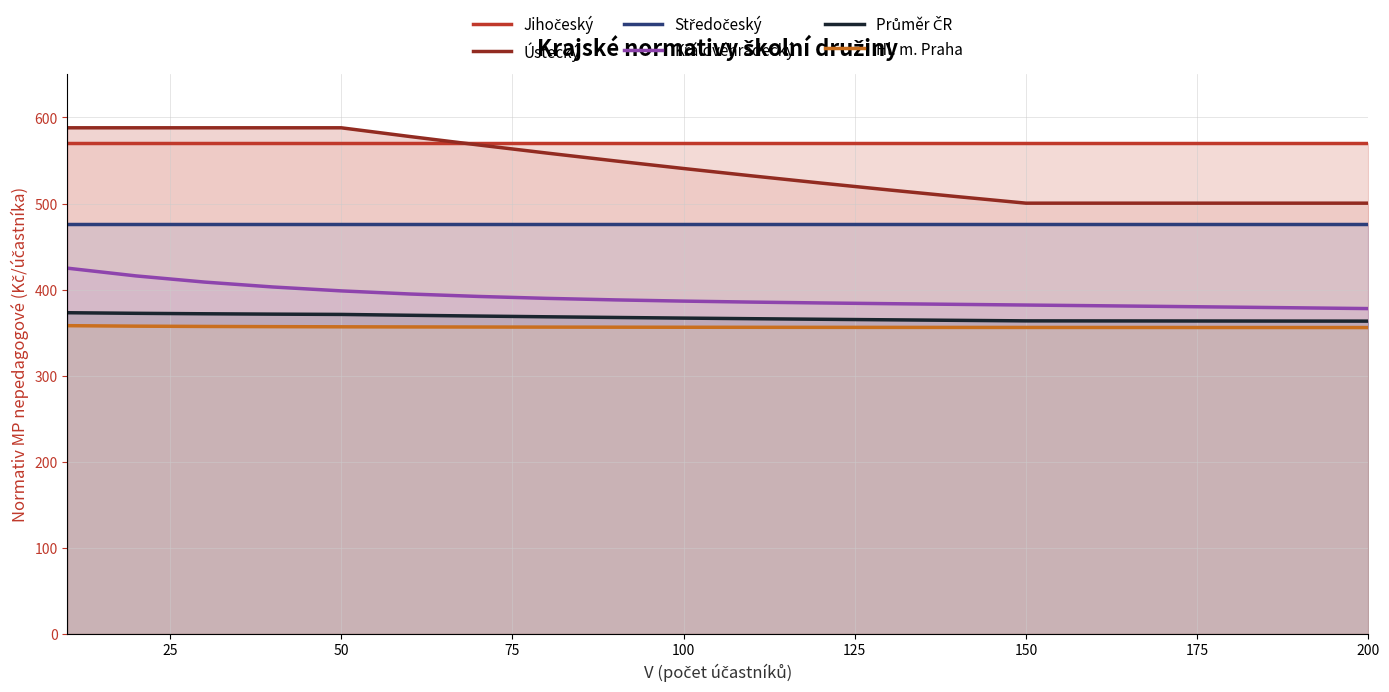

Is it true that Královéhradecký equals 382.1 at 150?

True